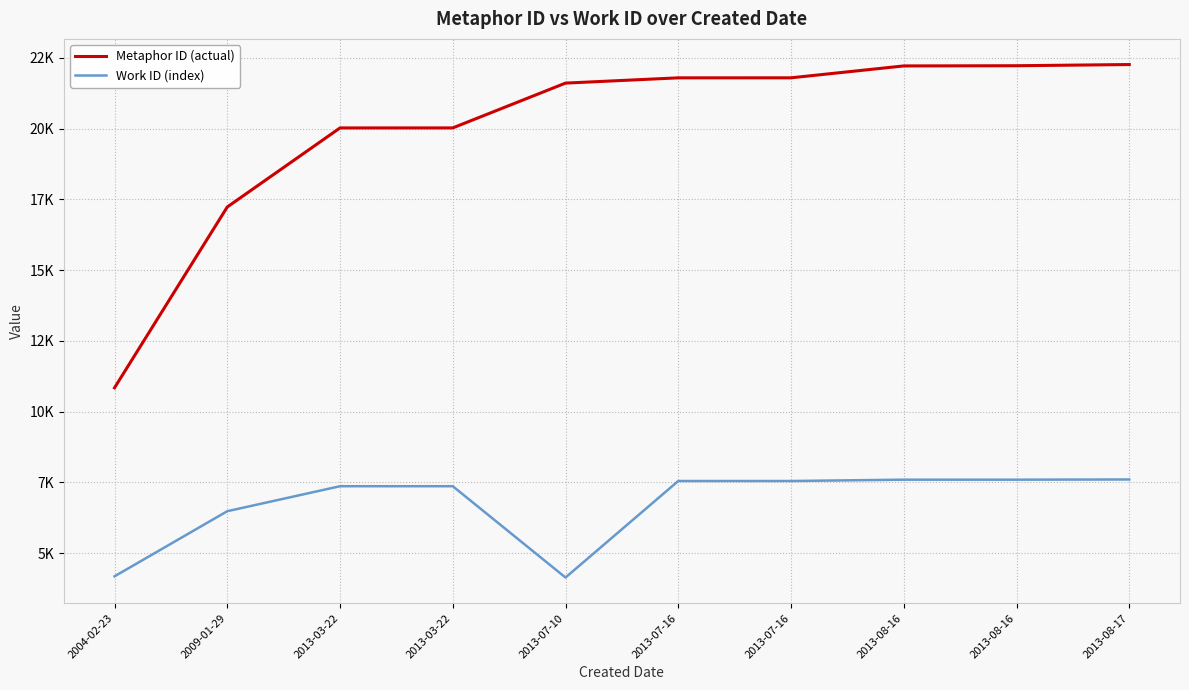

What are all the series names shown in the legend?

Metaphor ID (actual), Work ID (index)